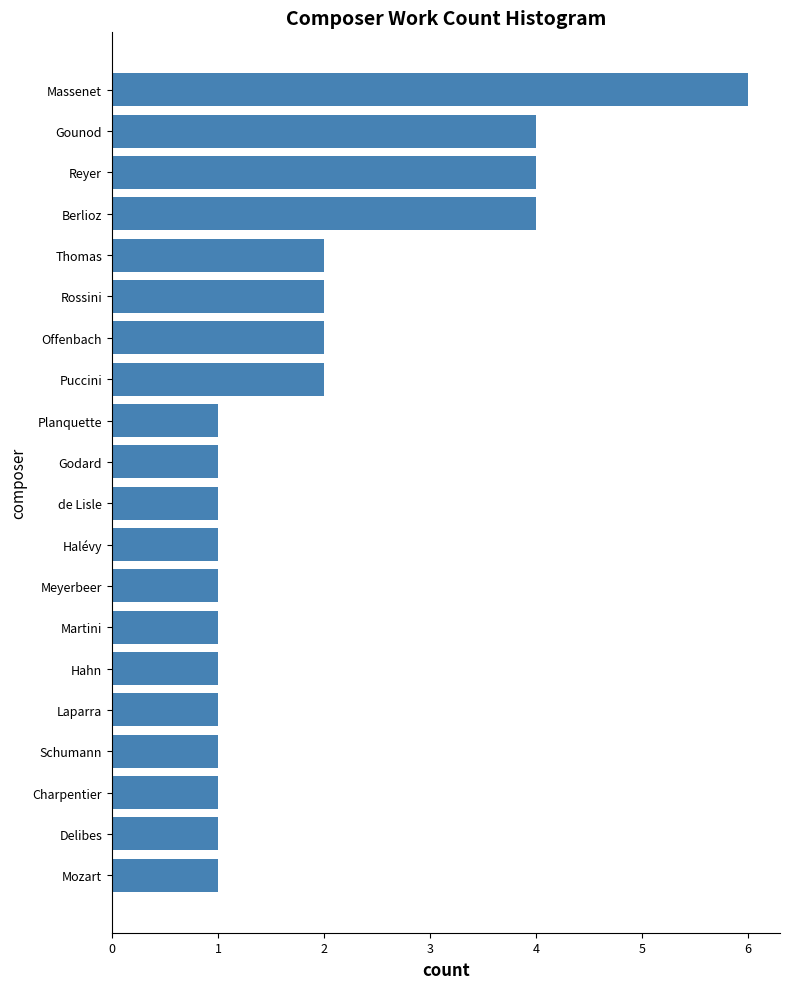

Read the value at Reyer.

4